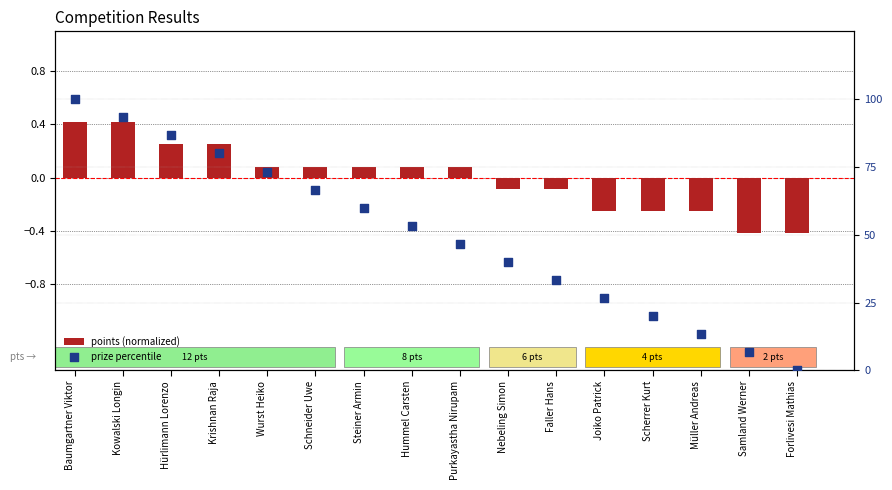

What are all the series names shown in the legend?

points (normalized), prize percentile